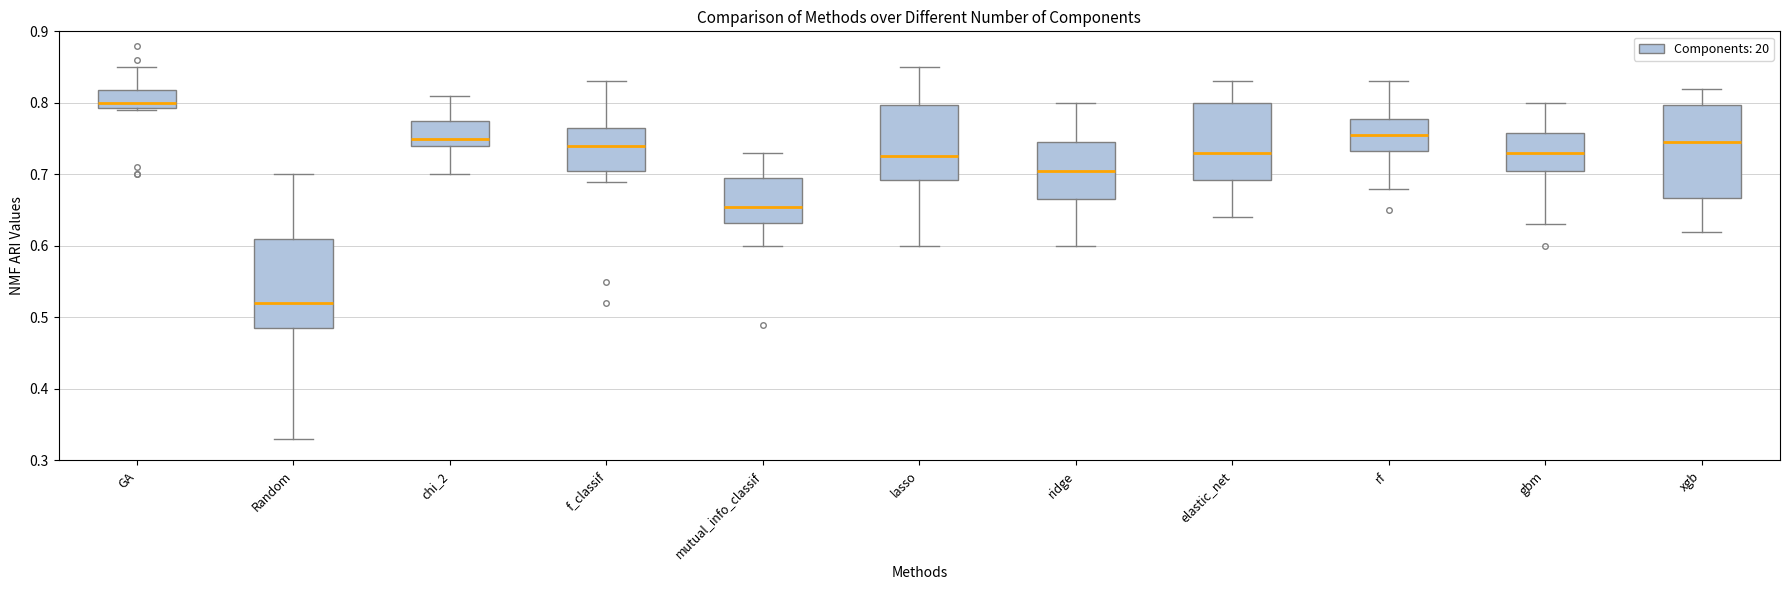

Reading left to right, read every box against the y-axis: the position of its median line, the range the box covers, and the ends of its whiskers. The values are not printed on the chart, so give them approximately, as read against the axis.

GA: median 0.80, box 0.79 to 0.82, whiskers 0.79 to 0.85
Random: median 0.52, box 0.49 to 0.61, whiskers 0.33 to 0.70
chi_2: median 0.75, box 0.74 to 0.78, whiskers 0.70 to 0.81
f_classif: median 0.74, box 0.71 to 0.77, whiskers 0.69 to 0.83
mutual_info_classif: median 0.66, box 0.63 to 0.70, whiskers 0.60 to 0.73
lasso: median 0.73, box 0.69 to 0.80, whiskers 0.60 to 0.85
ridge: median 0.71, box 0.67 to 0.75, whiskers 0.60 to 0.80
elastic_net: median 0.73, box 0.69 to 0.80, whiskers 0.64 to 0.83
rf: median 0.76, box 0.73 to 0.78, whiskers 0.68 to 0.83
gbm: median 0.73, box 0.71 to 0.76, whiskers 0.63 to 0.80
xgb: median 0.75, box 0.67 to 0.80, whiskers 0.62 to 0.82